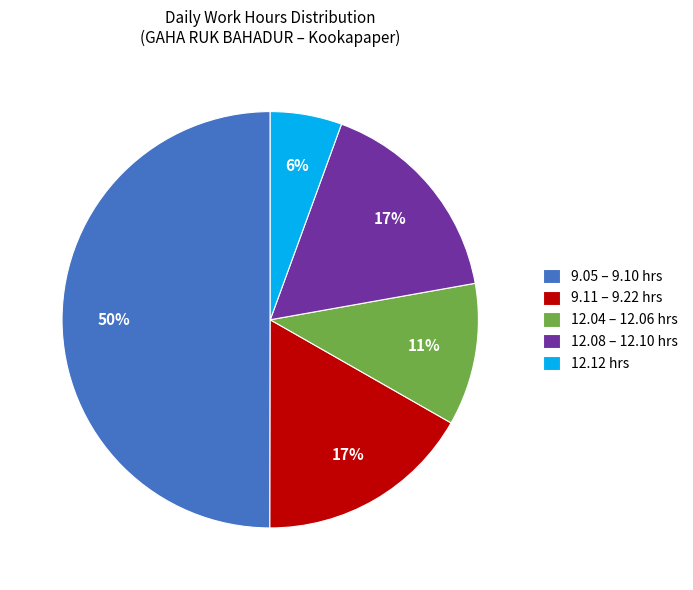

How many segments does this pie chart have?

5